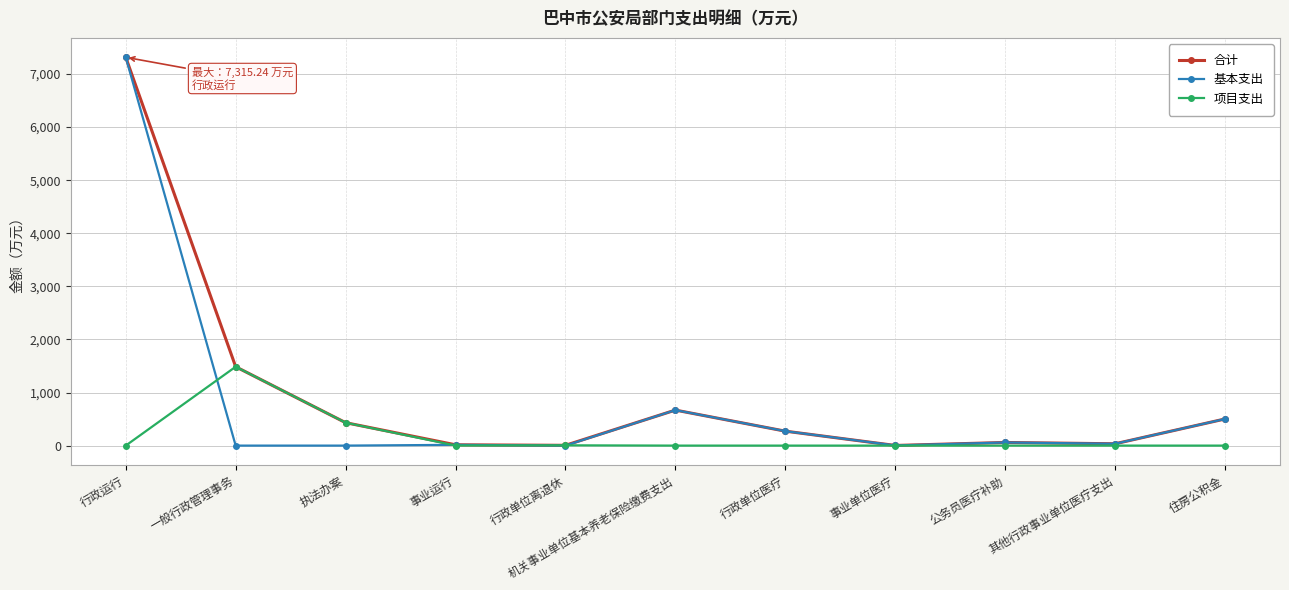

True or false: 合计 has a value of 12527.1 at 行政运行.

False